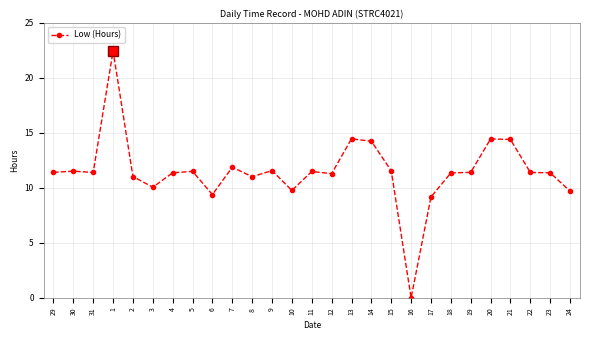

How many data points does each series have?

27